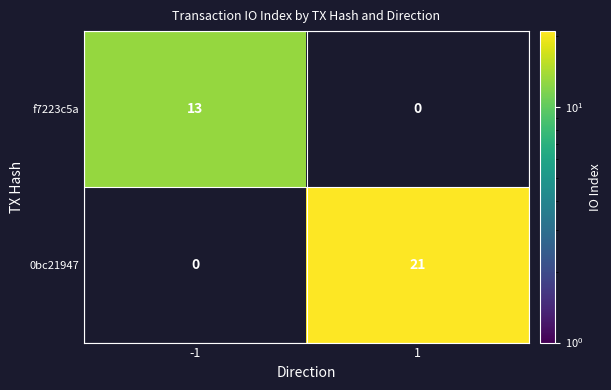

The value of 0bc21947 at 1 is 21. True or false?

True